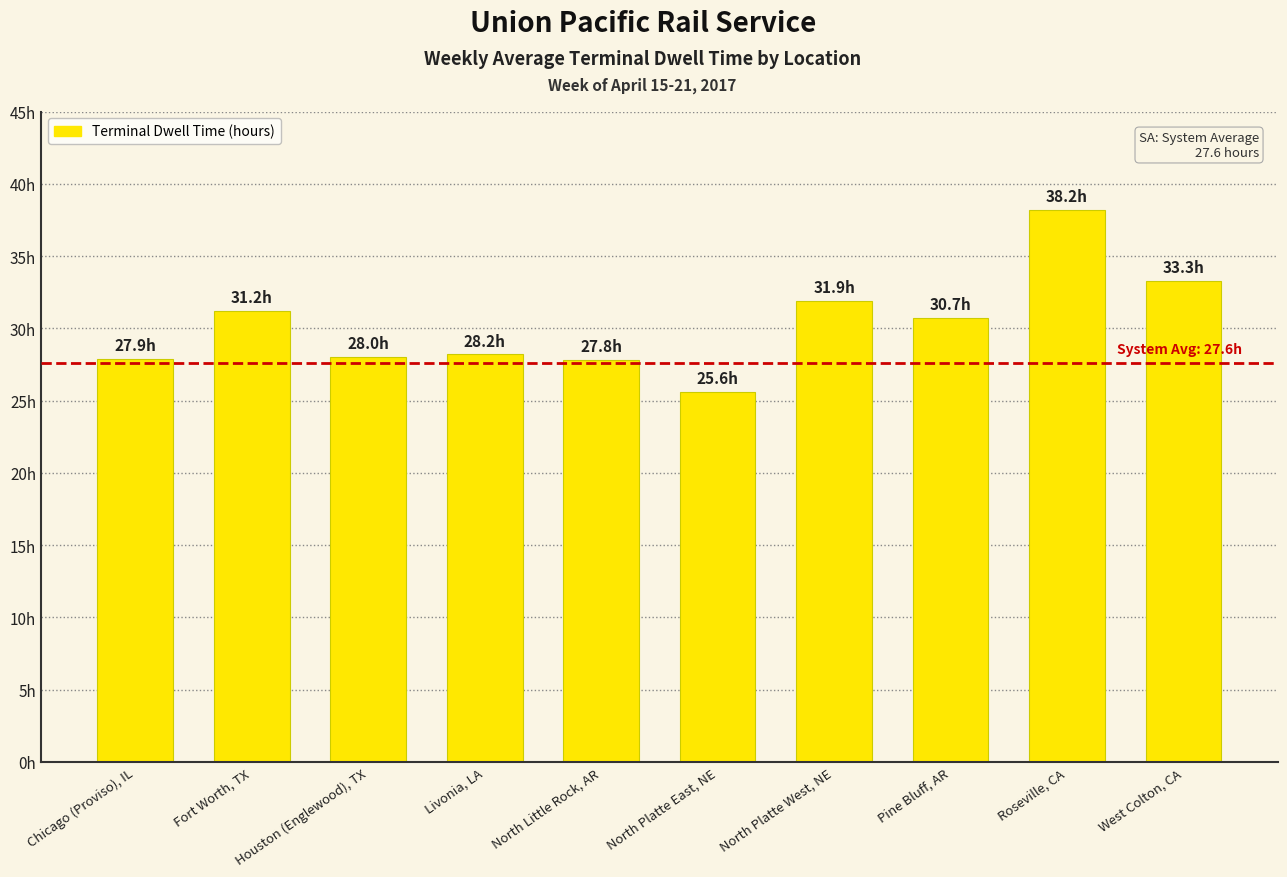

At which category does the chart reach its minimum across all series?

North Platte East, NE